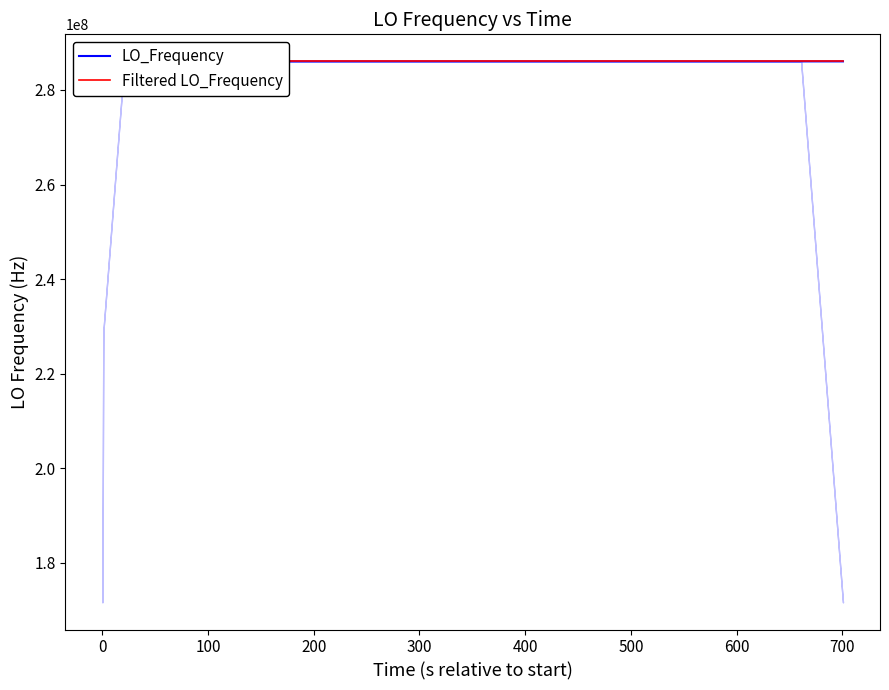

What is the minimum value for LO_Frequency?

286042365.4